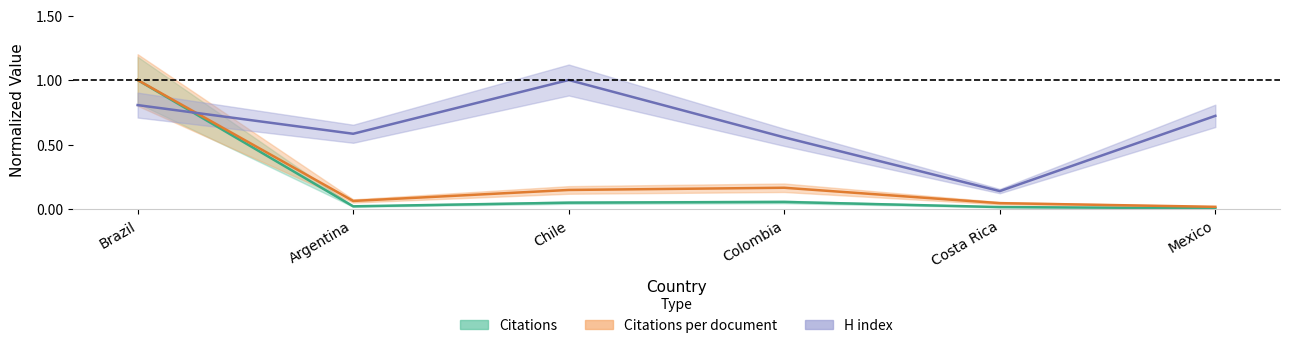

Between Colombia and Argentina, which is larger?

Colombia